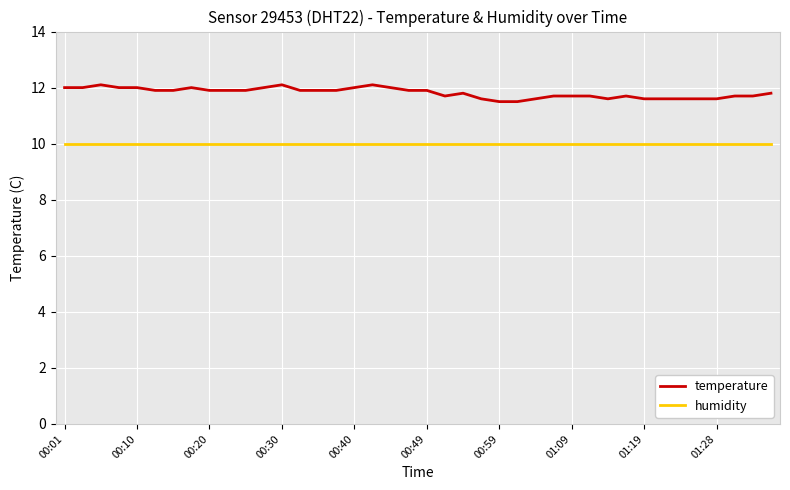

Which series has the largest total across all categories?

temperature